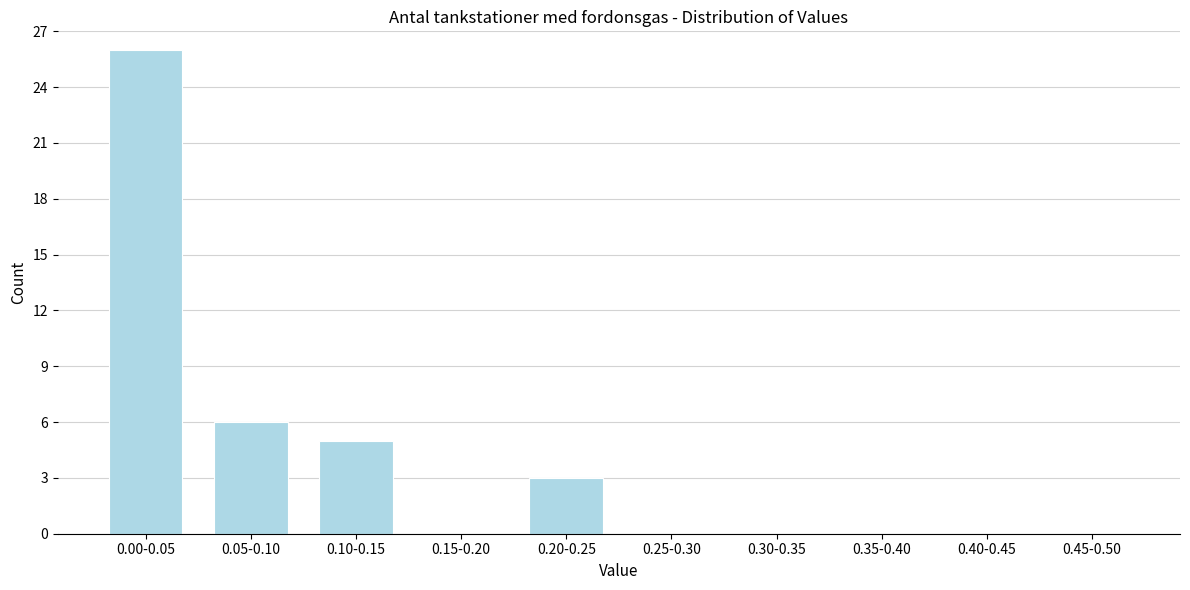

Reading left to right, list all the values displayed in this chart.

0.00-0.05=26	0.05-0.10=6	0.10-0.15=5	0.15-0.20=0	0.20-0.25=3	0.25-0.30=0	0.30-0.35=0	0.35-0.40=0	0.40-0.45=0	0.45-0.50=0